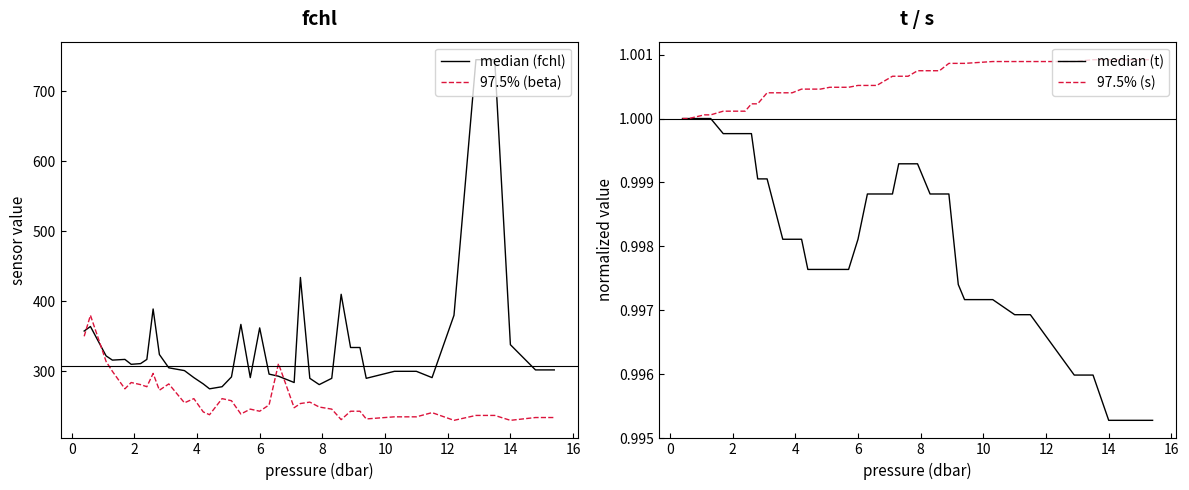

What is the average value of the beta series?

260.9